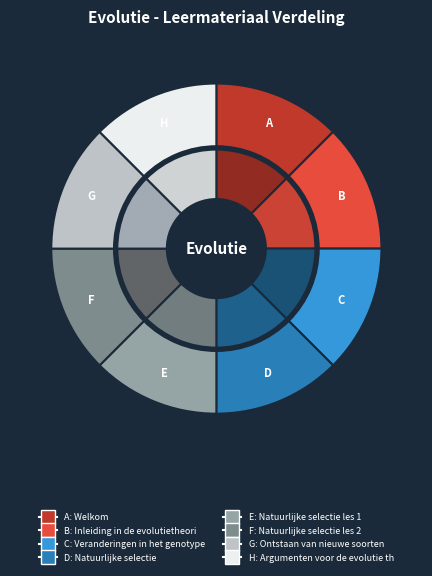

Is Welkom the majority of the pie?

No